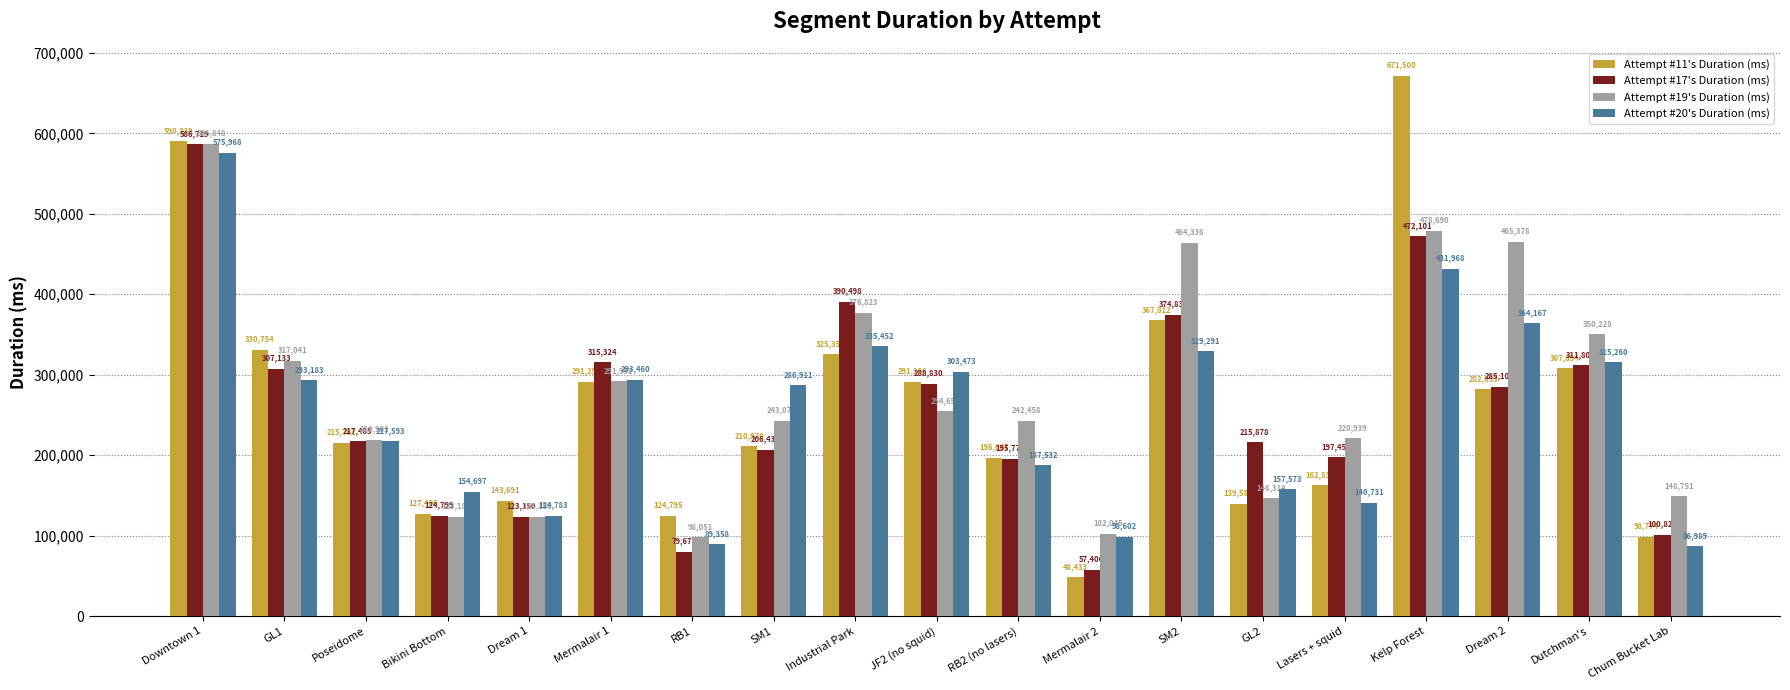

How many bars are there in each group?

4